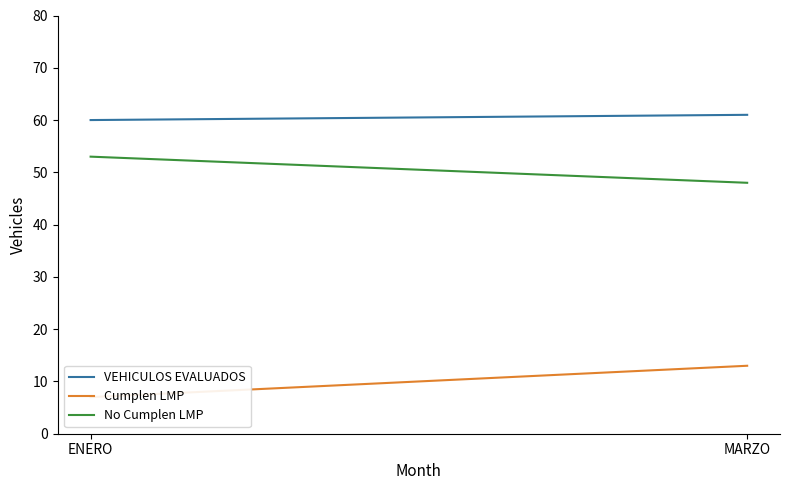

How many series are shown in this chart?

3